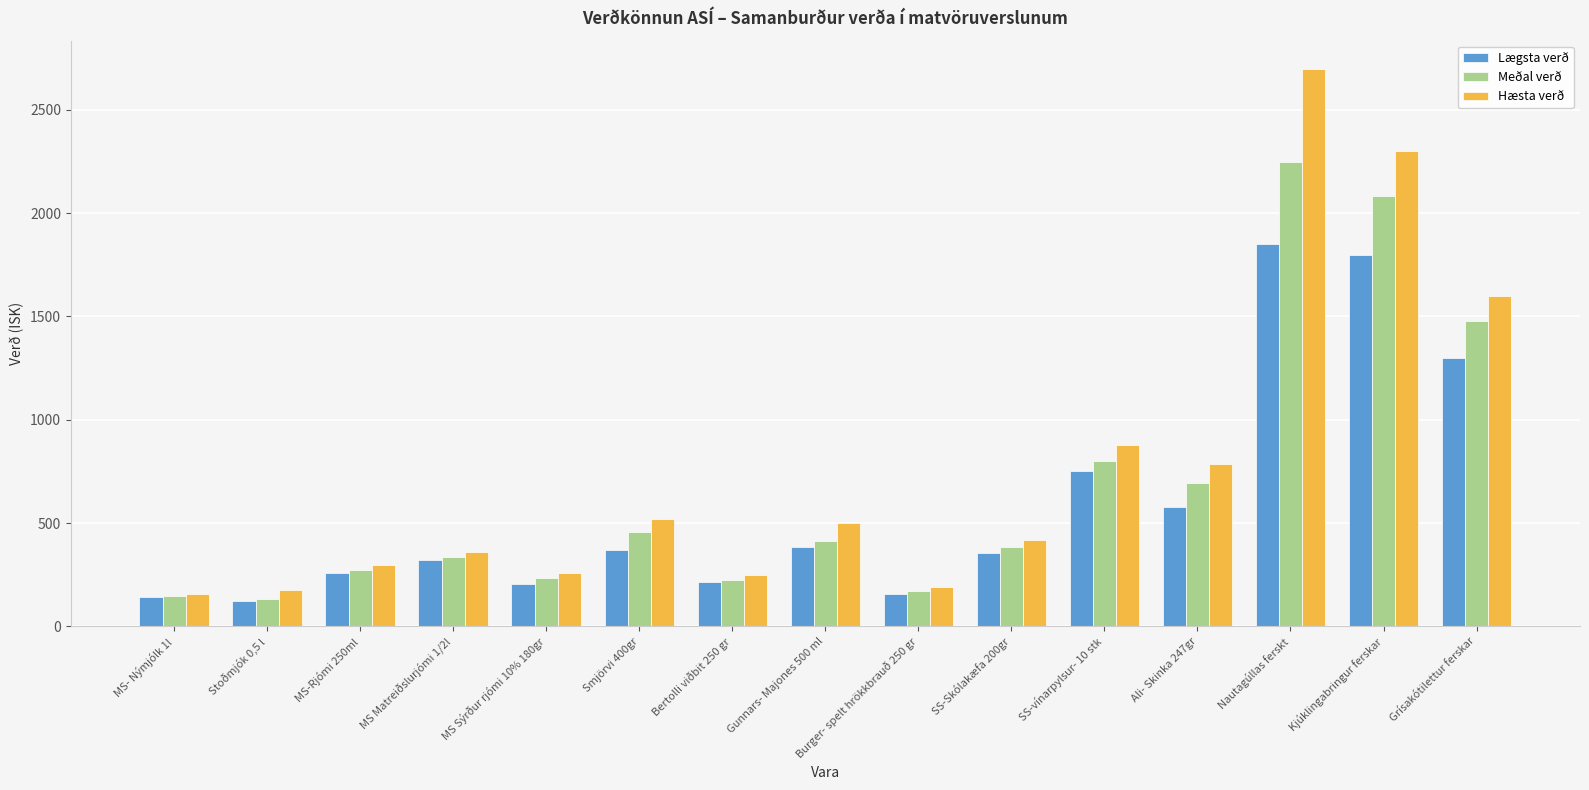

Is the value of Meðal verð at SS-Skólakæfa 200gr greater than the value of Lægsta verð at Stoðmjók 0,5 l?

Yes